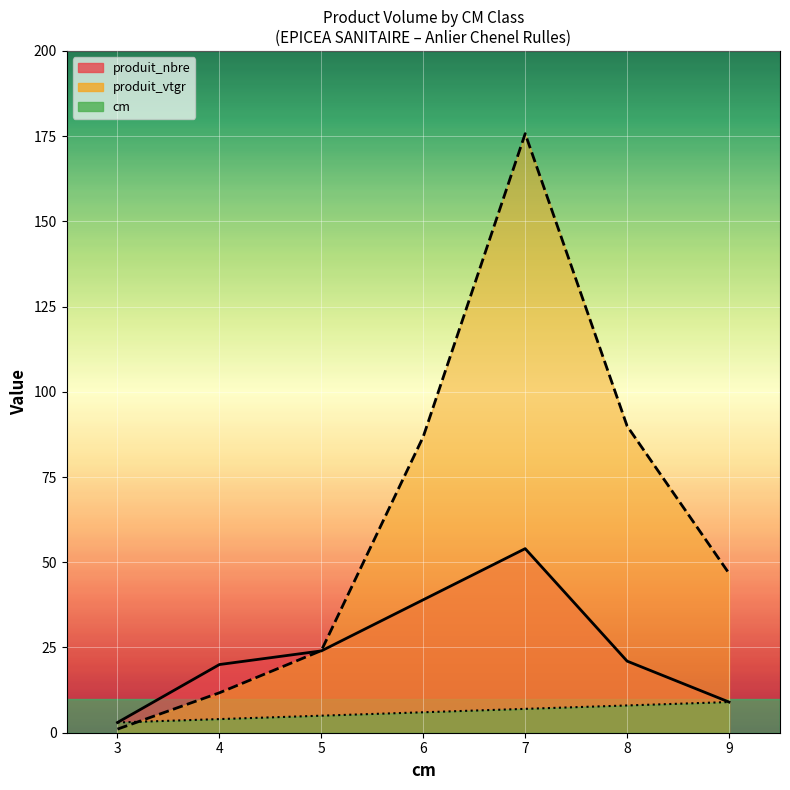

What is the value of the produit_nbre point at the 2nd from the left?

20.0